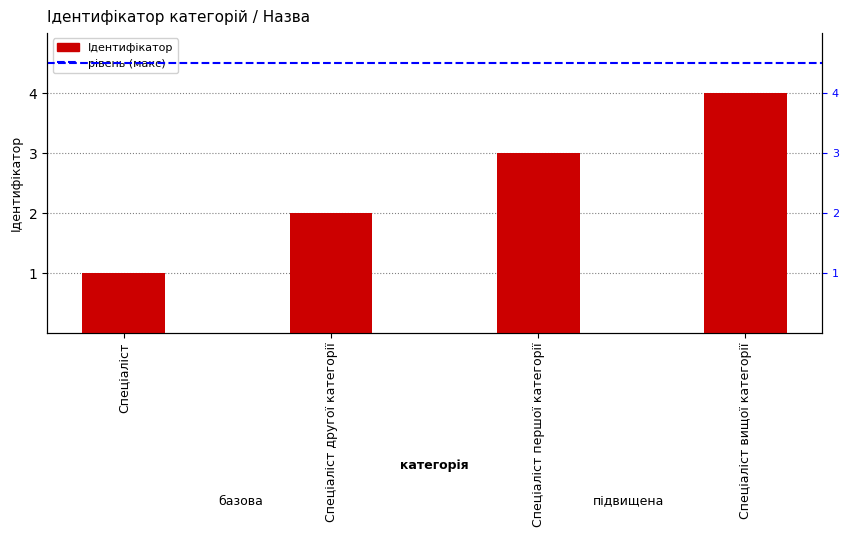

What is the label of the 2nd bar from the right?

Спеціаліст першої категорії